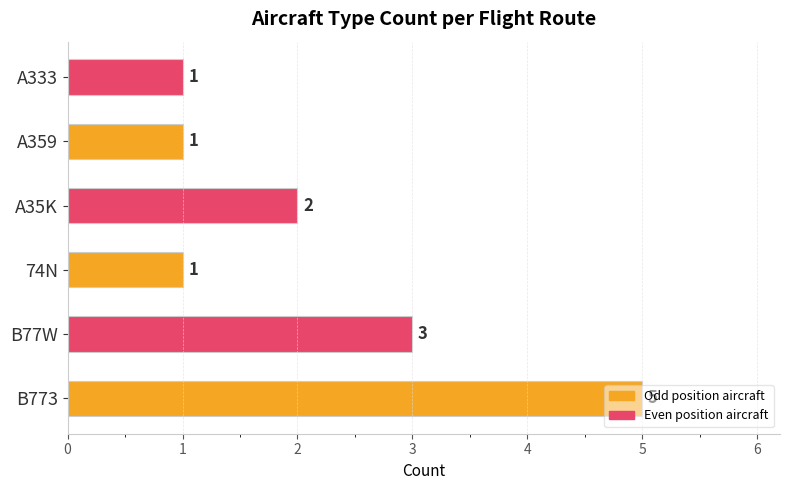

What is the maximum value shown in the chart?

5